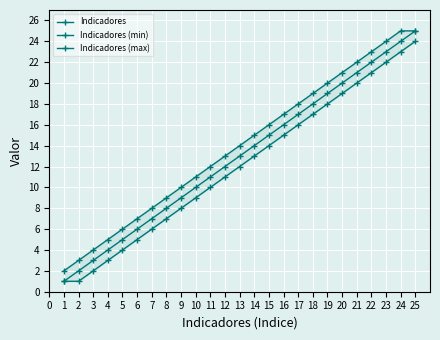

At which label does Indicadores (min) reach its peak?

25